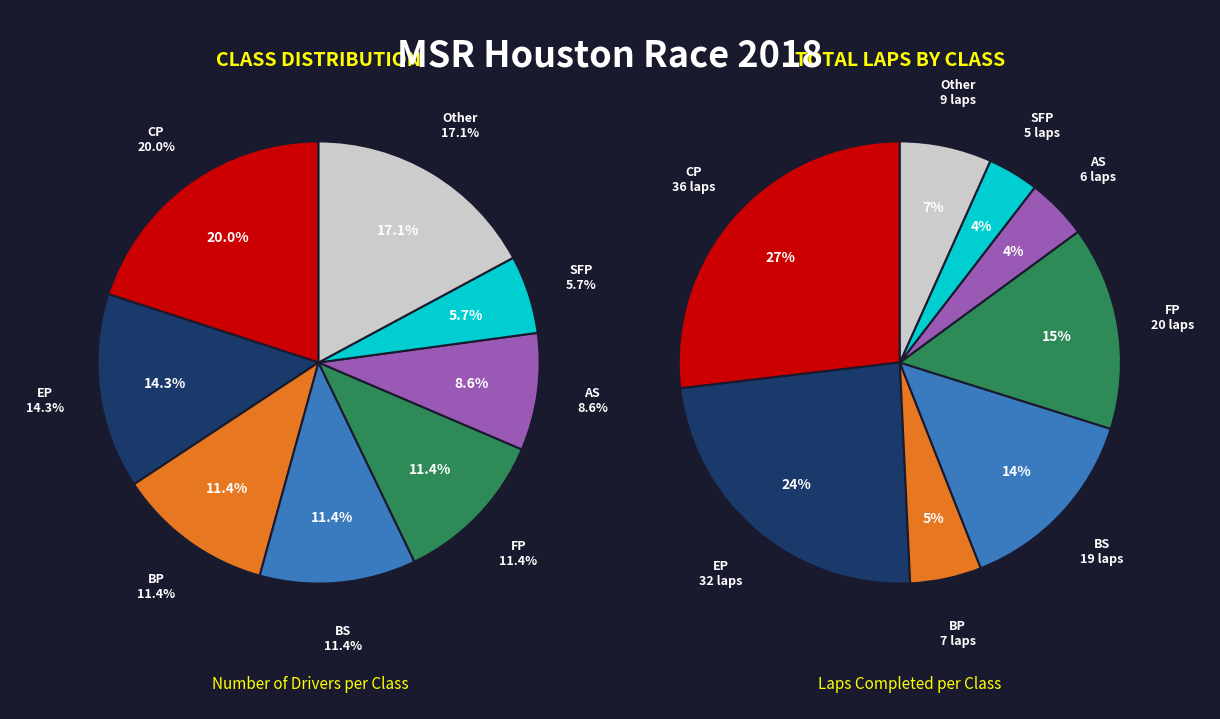

Which has a higher value, FP or CP?

CP